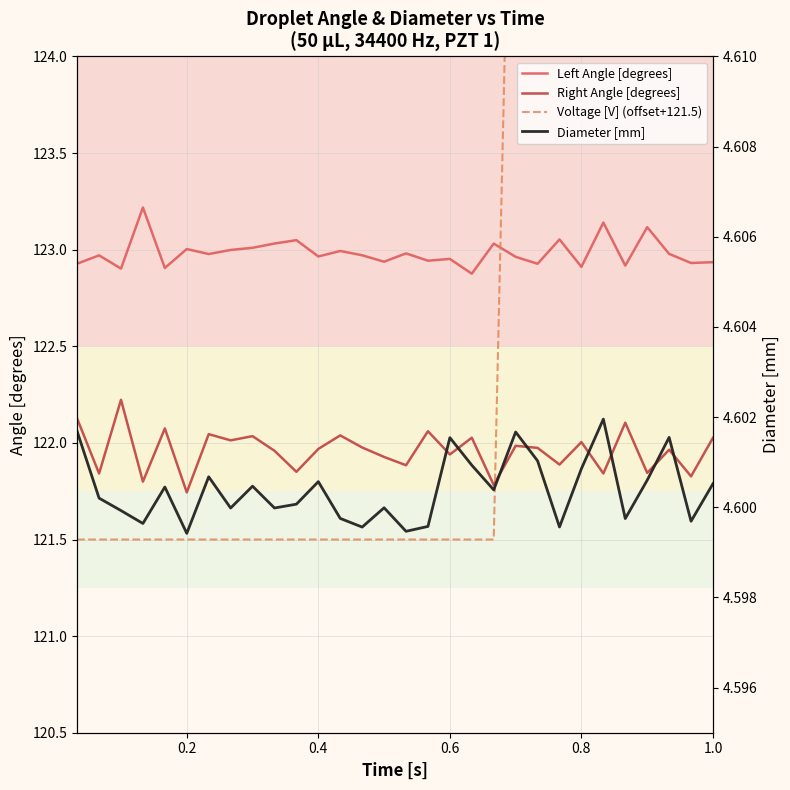

The value of Right Angle [degrees] at 1.0 is 122.0. True or false?

True